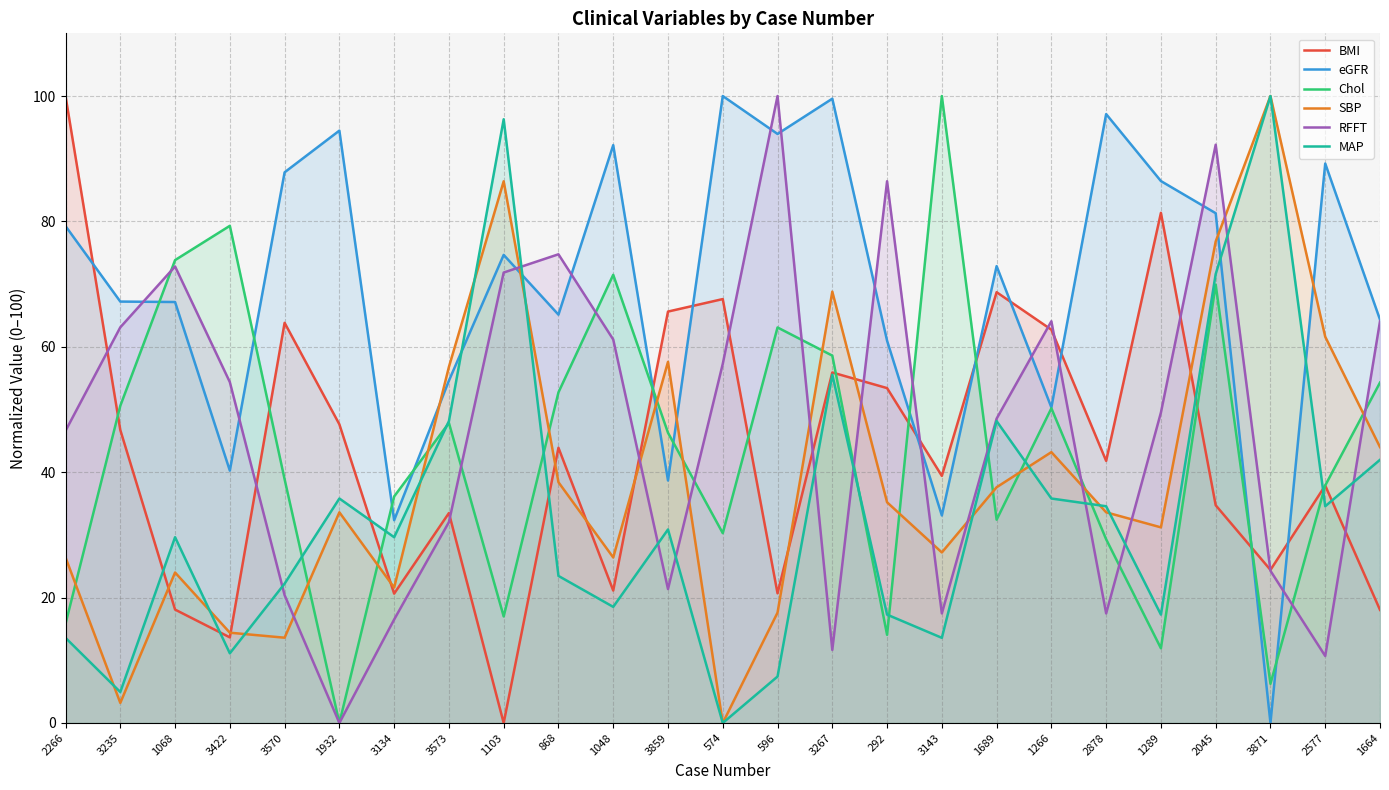

Read the BMI value at 2878.

41.8